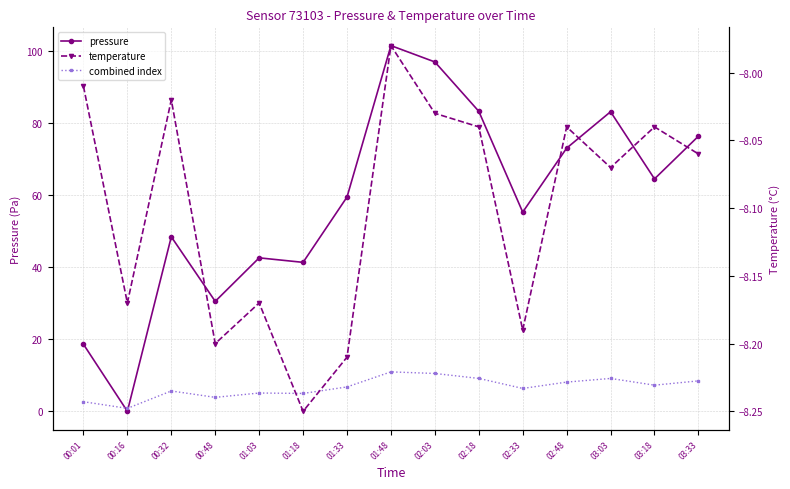

What is the difference between the pressure values at 00:01 and 02:18?

64.6